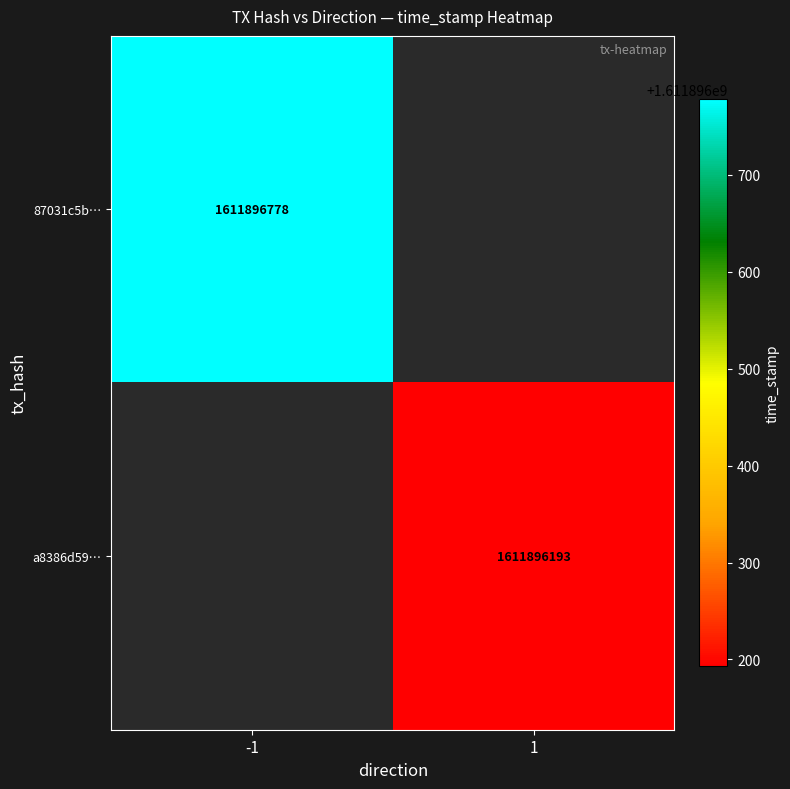

What is the maximum value shown in the chart?

1611896778